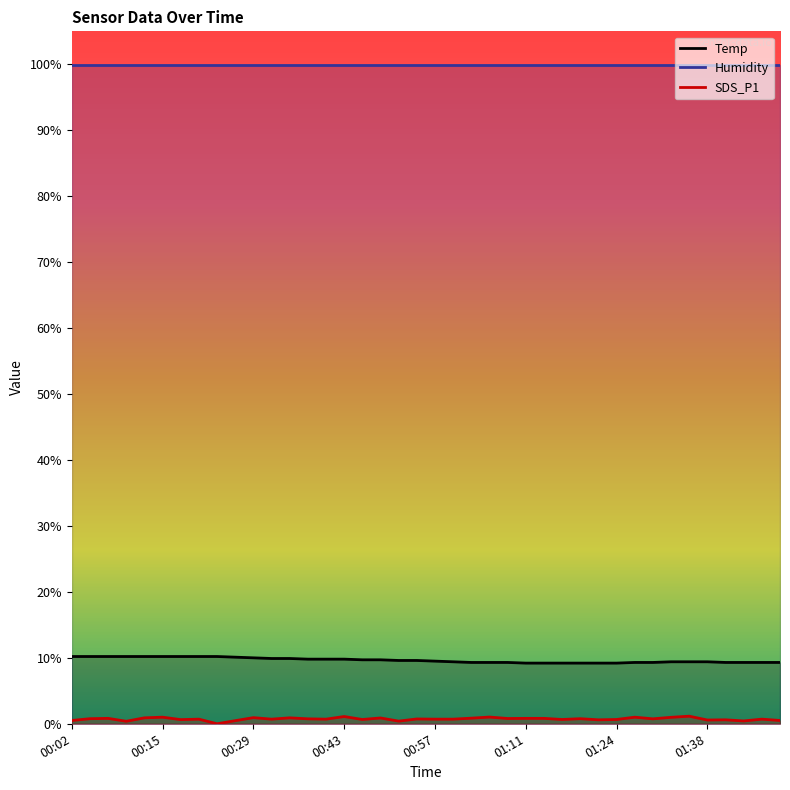

Which series has the largest total across all categories?

Humidity